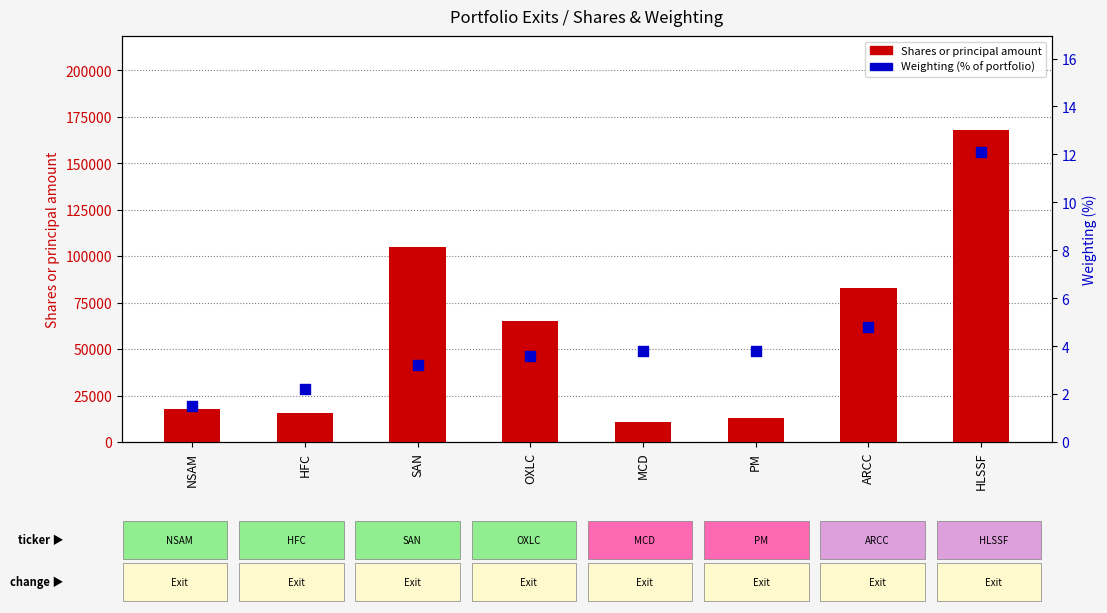

Which series has the widest spread of Y values?

Shares or principal amount